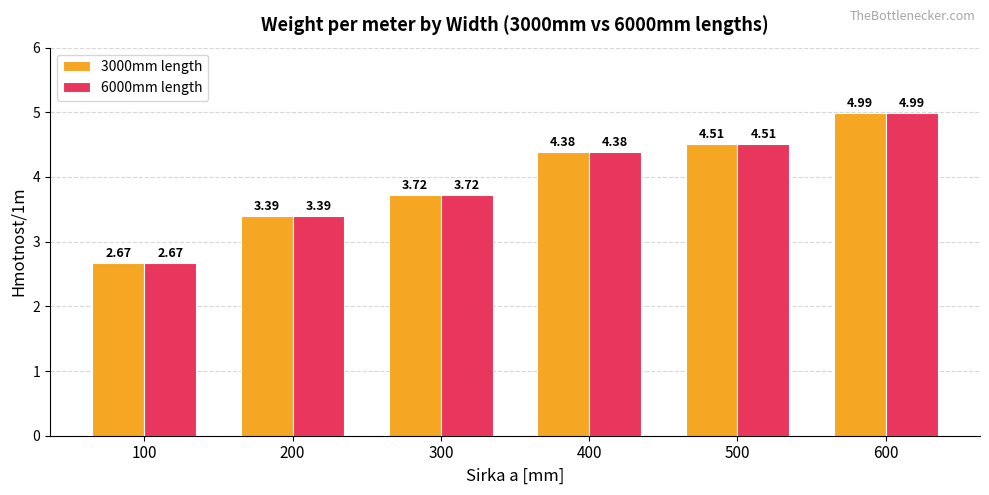

What is the difference between the 6000mm length values at 200 and 500?

1.1